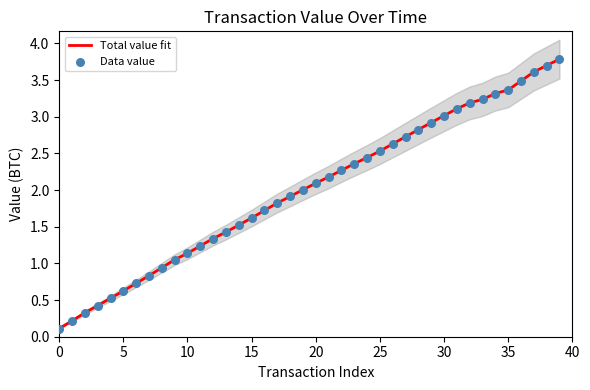

Which series has the largest total across all categories?

Total value fit